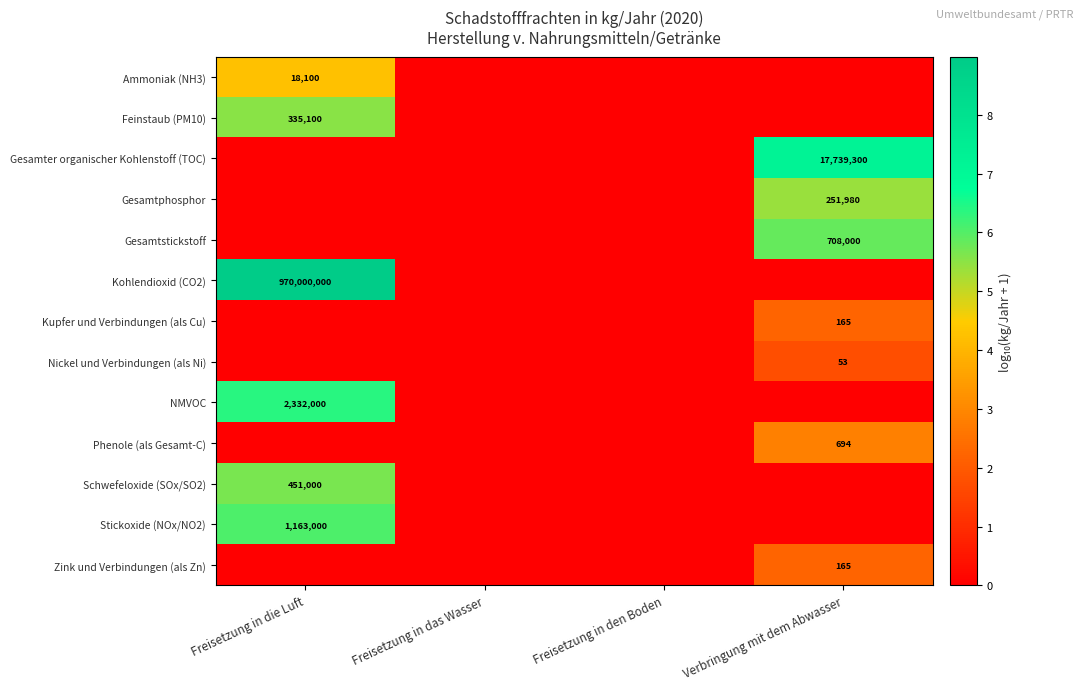

Which category has the lowest value across all series?

Freisetzung in das Wasser